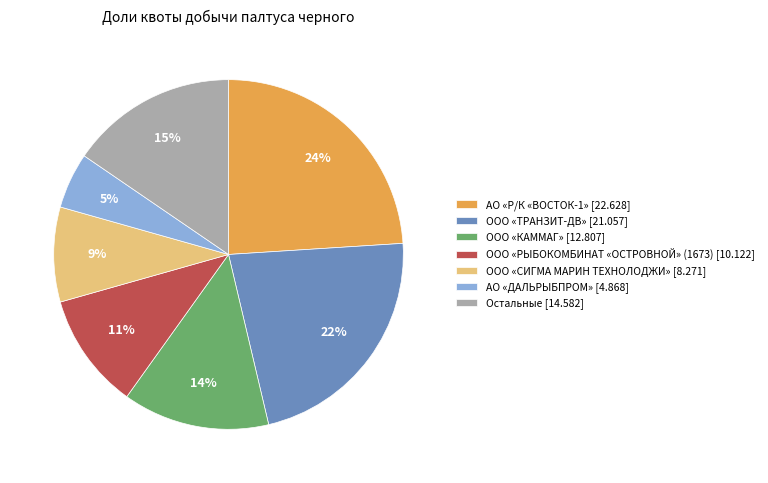

Does ООО «СИГМА МАРИН ТЕХНОЛОДЖИ» [8.271] account for over 50% of the chart?

No